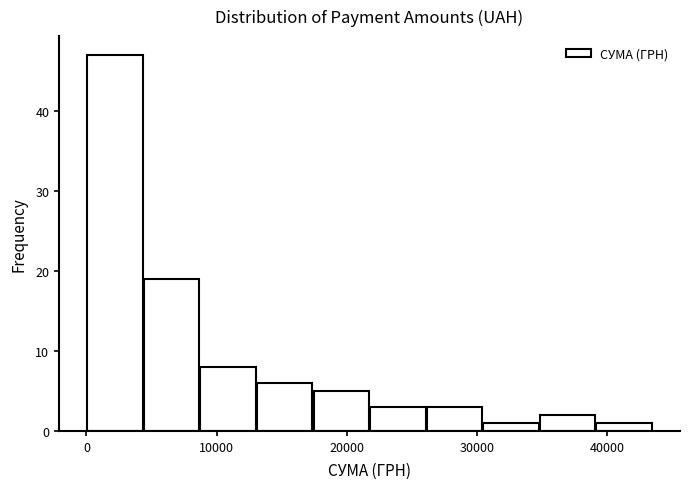

Which range on the x-axis has the tallest bar?

0 to 4000